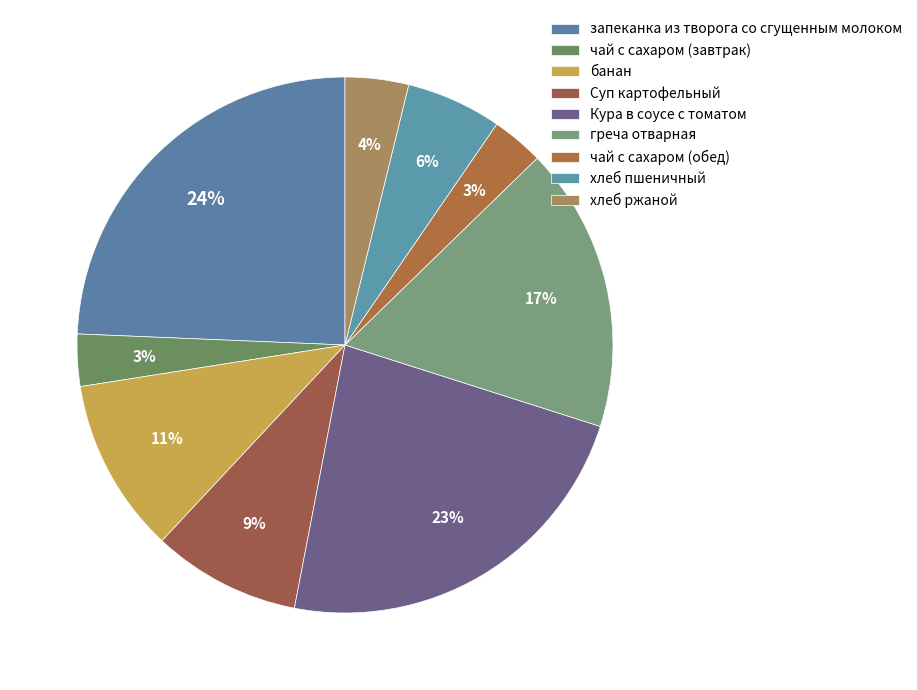

Is it true that запеканка из творога со сгущенным молоком is 18% of the pie?

False